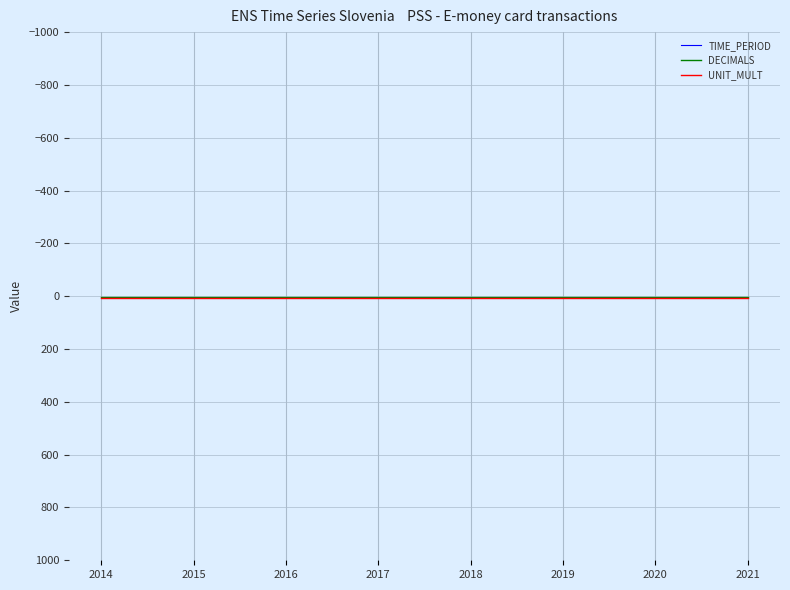

Count the number of categories in the chart.

8